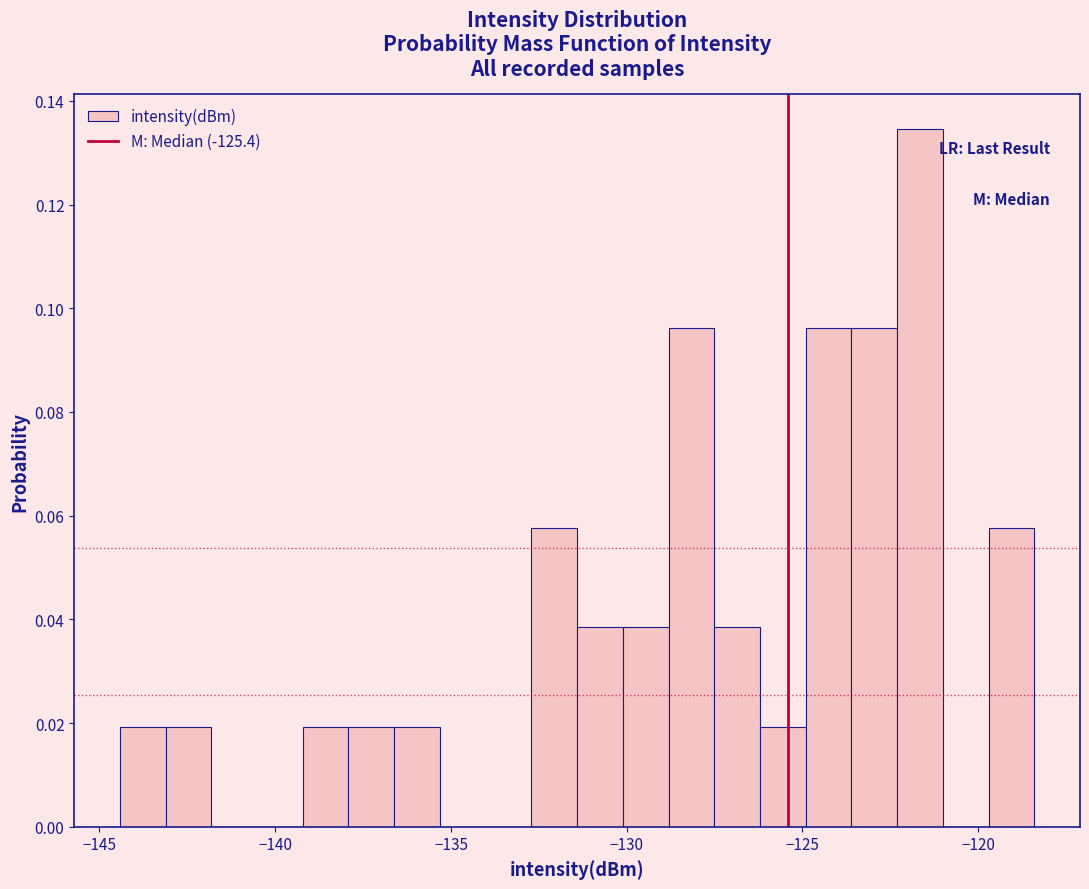

Around what value on the x-axis is the tallest bar? Give the approximate position of its centre, as read against the axis.

-121.5